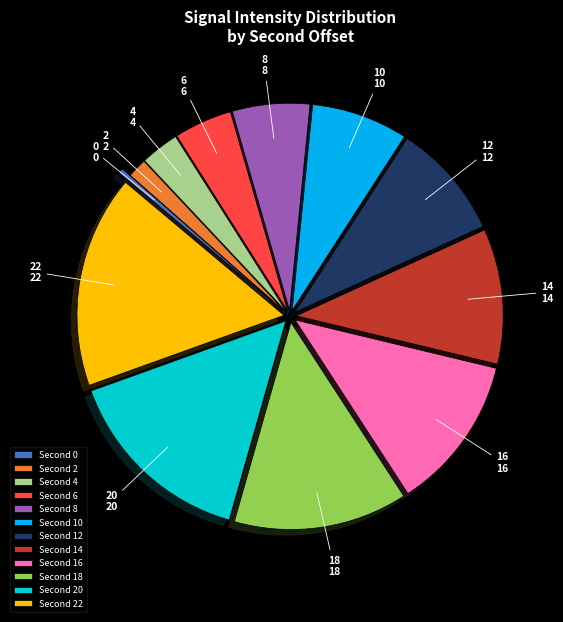

Do 20 and 22 together represent more than half of the pie?

No